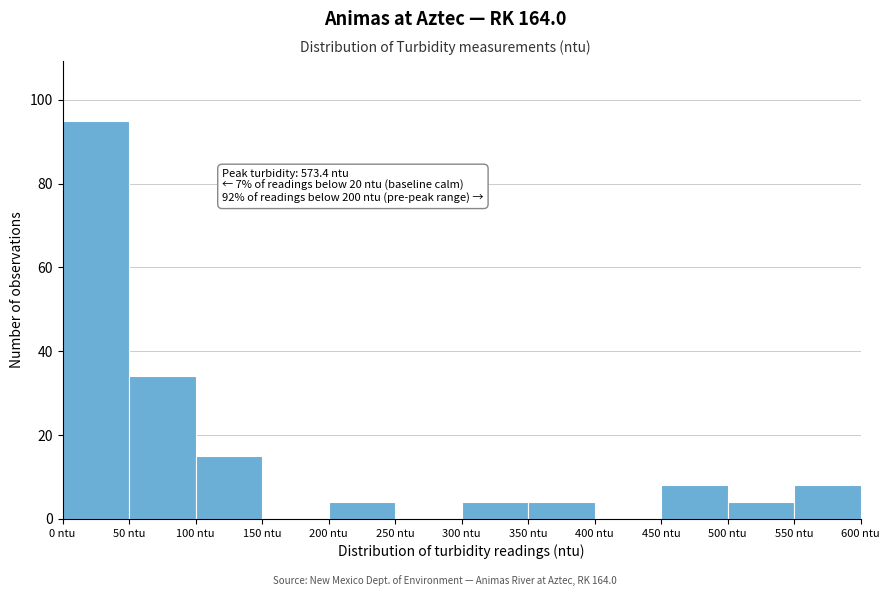

Over which range of the x-axis is the bar tallest?

0 to 50